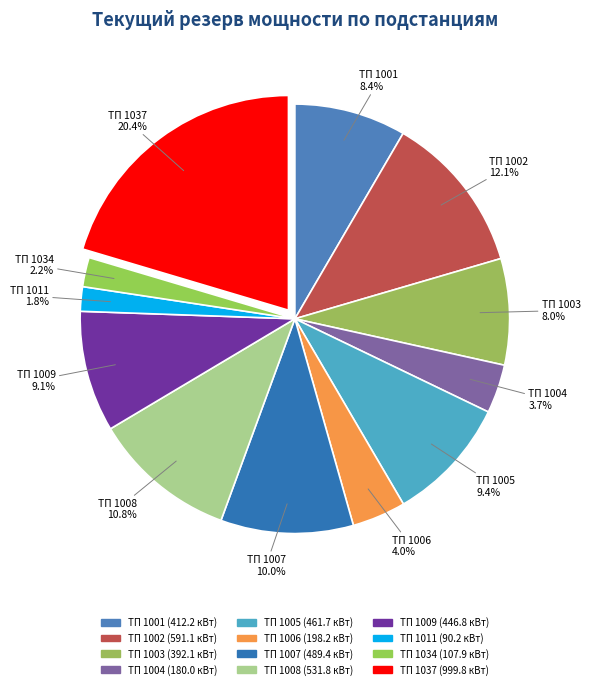

Count the number of slices in the pie.

12